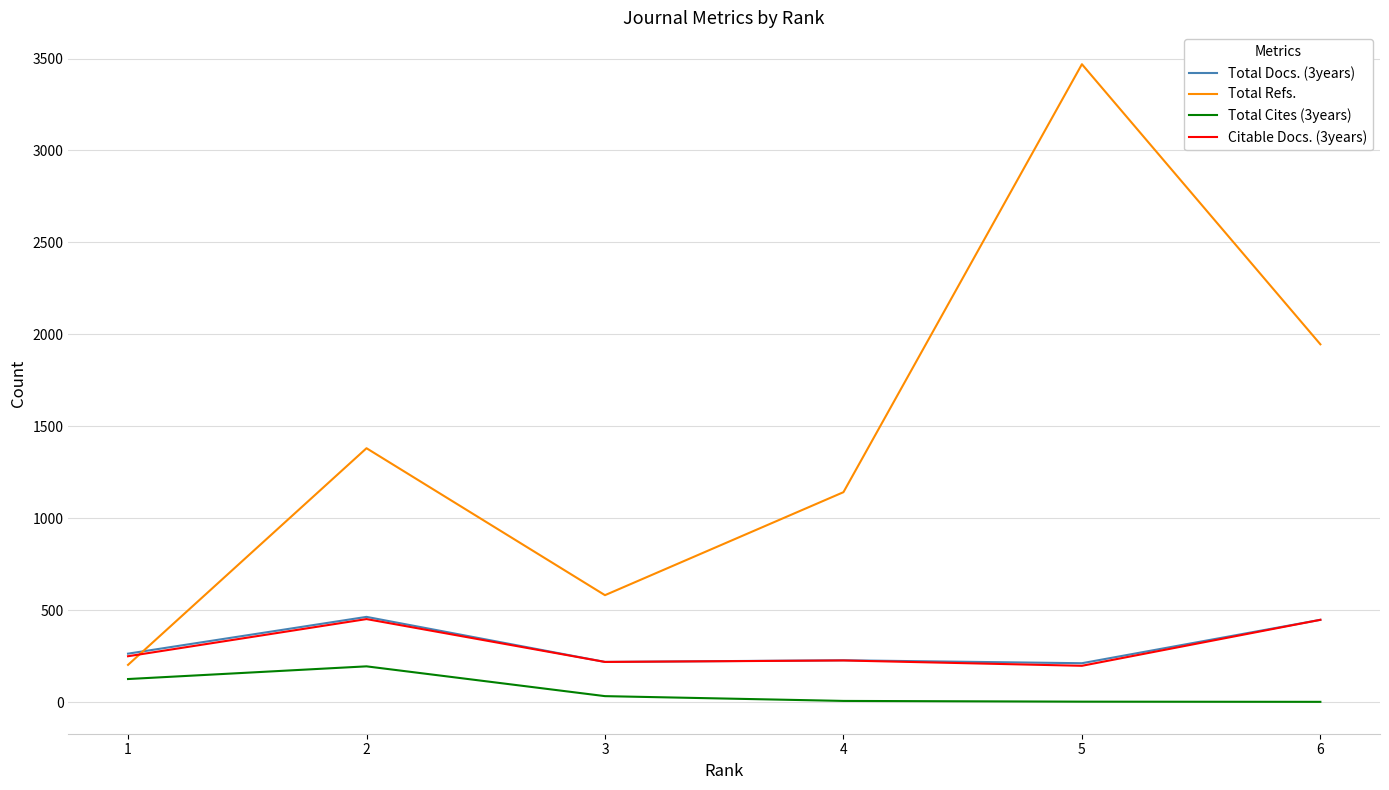

What is the approximate value of Total Refs. at 5, to the nearest 10?

3470